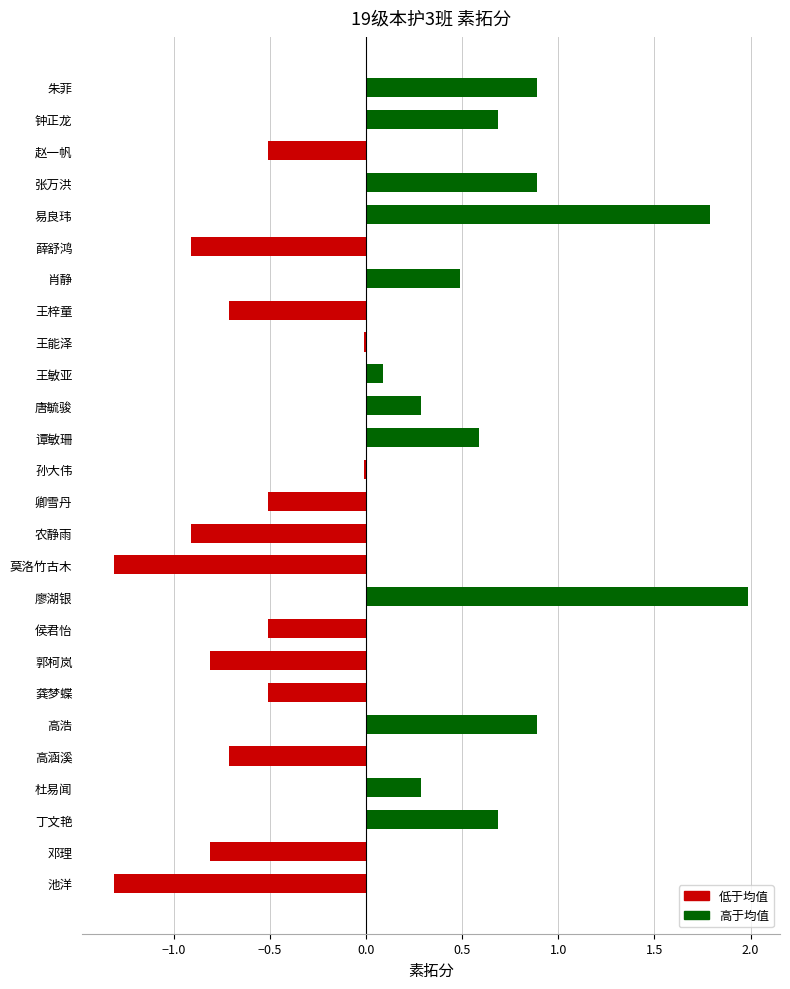

Count the number of categories in the chart.

26